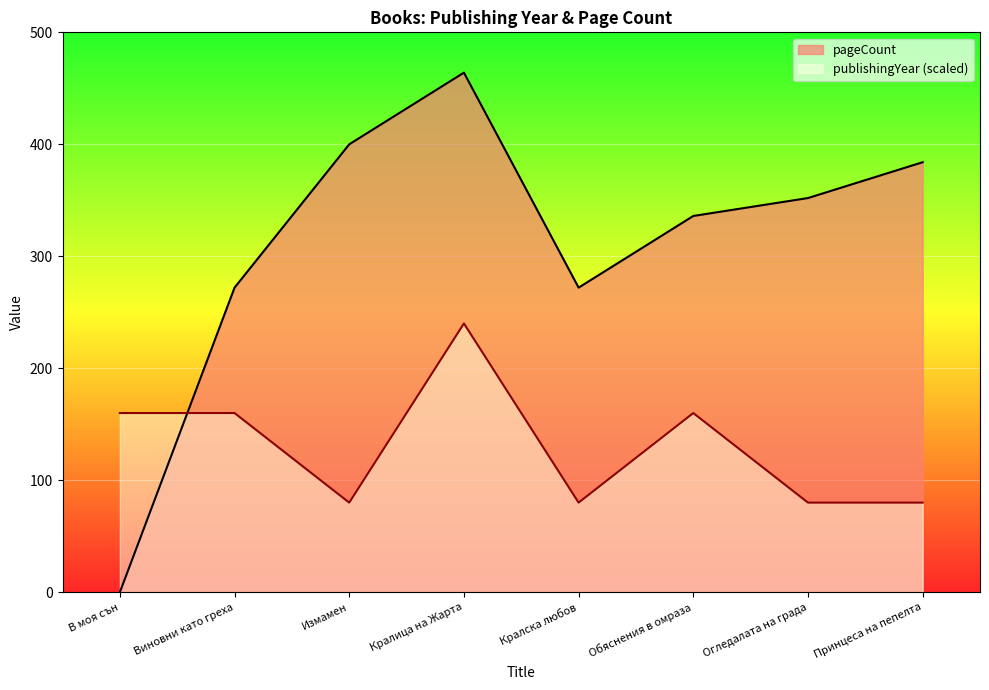

What is the label of the 4th point from the left?

Кралица на Жарта